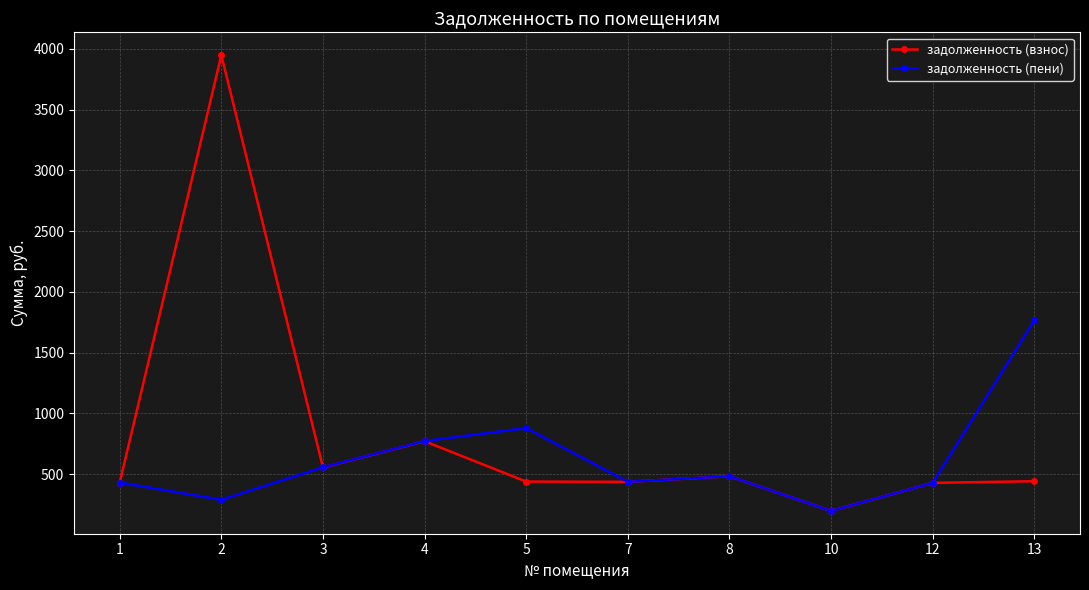

At which category does задолженность (пени) reach its first local valley?

2